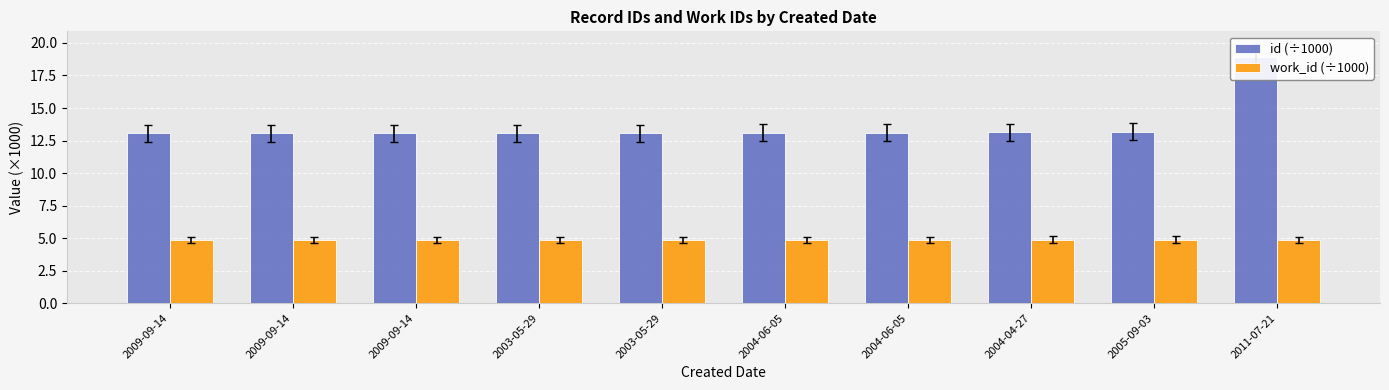

Reading right to left, list all the values displayed in this chart.

id (÷1000): 2011-07-21=18.9	2005-09-03=13.2	2004-04-27=13.1	2004-06-05=13.1	2004-06-05=13.1	2003-05-29=13.1	2003-05-29=13.1	2009-09-14=13.1	2009-09-14=13.1	2009-09-14=13.1
work_id (÷1000): 2011-07-21=4.9	2005-09-03=4.9	2004-04-27=4.9	2004-06-05=4.9	2004-06-05=4.9	2003-05-29=4.9	2003-05-29=4.9	2009-09-14=4.9	2009-09-14=4.9	2009-09-14=4.9